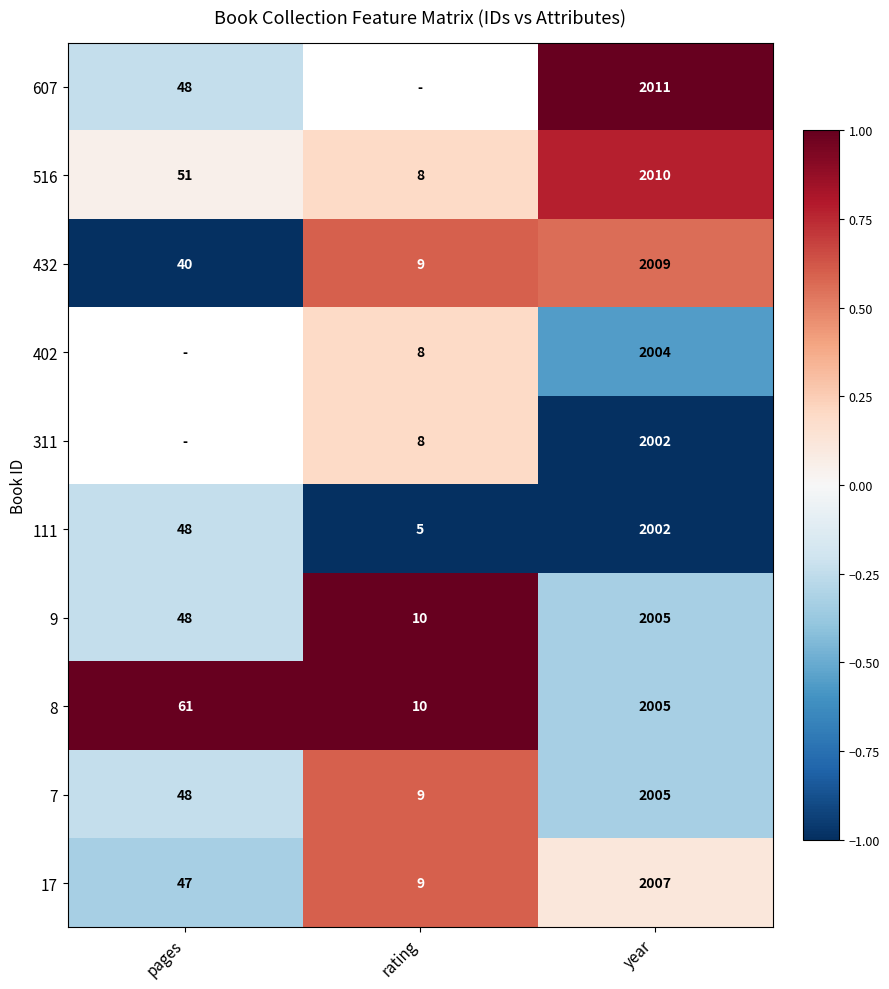

Where is 8 nearest to the value 1007?

pages